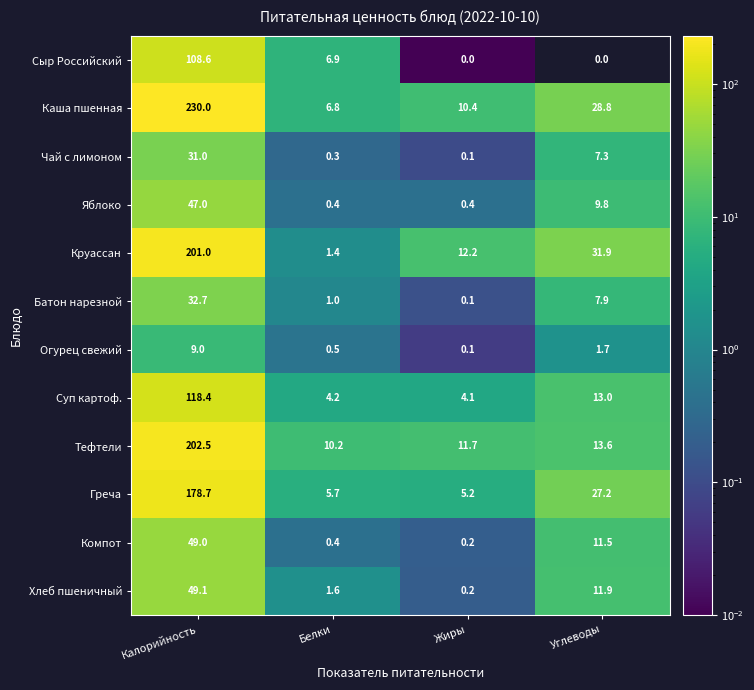

Rank the series by their maximum value, from lowest to highest.

Огурец свежий, Чай с лимоном, Батон нарезной, Яблоко, Компот, Хлеб пшеничный, Сыр Российский, Суп картоф., Греча, Круассан, Тефтели, Каша пшенная